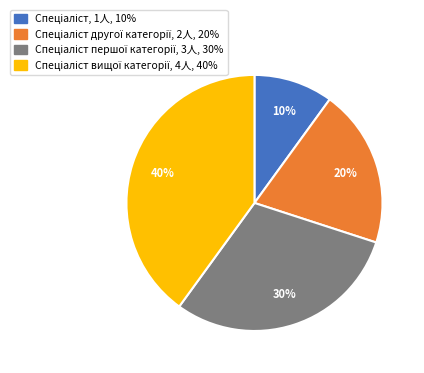

Is there any slice that represents more than half of the pie?

No